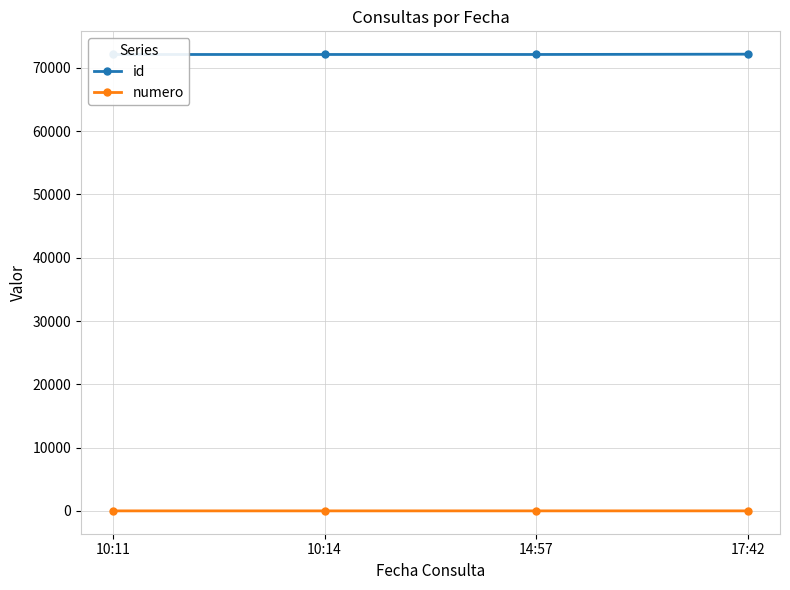

At how many categories does at least one series exceed 52691?

4